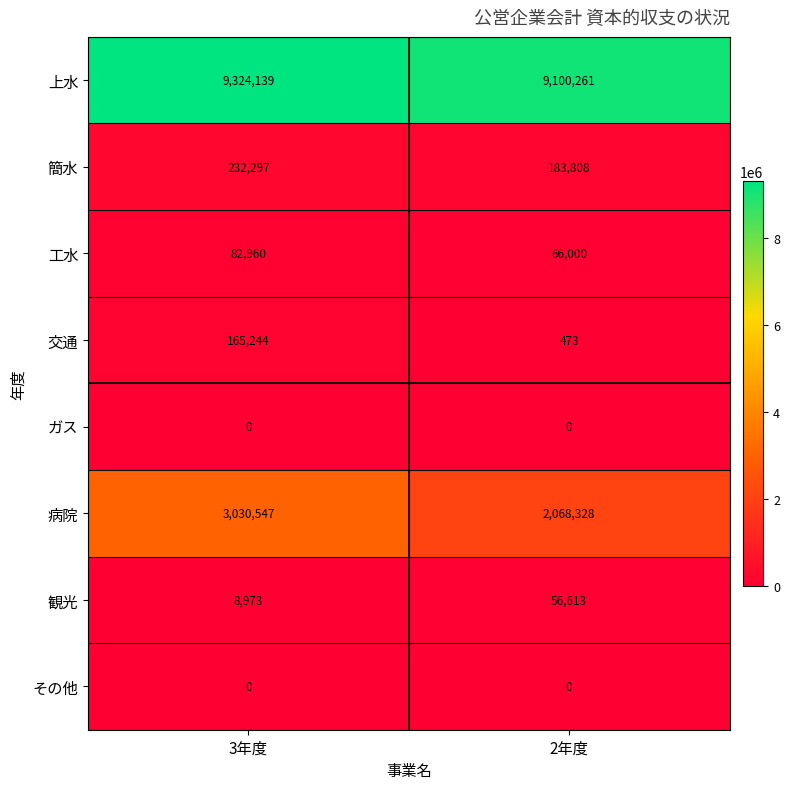

List the labels in order of 簡水 value, smallest first.

2年度, 3年度